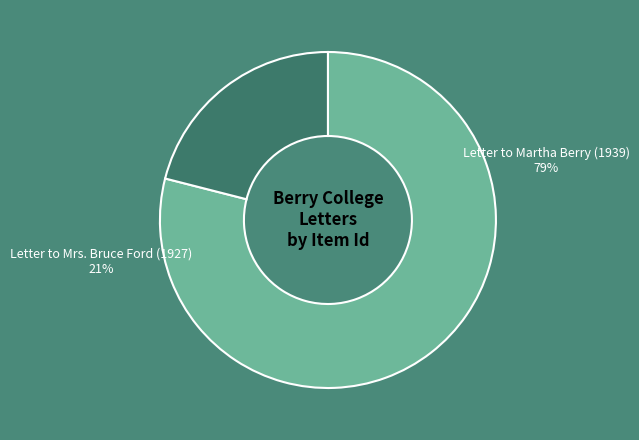

To the nearest percent, what is the combined percentage of Letter to Mrs. Bruce Ford (1927) and Letter to Martha Berry (1939)?

100%